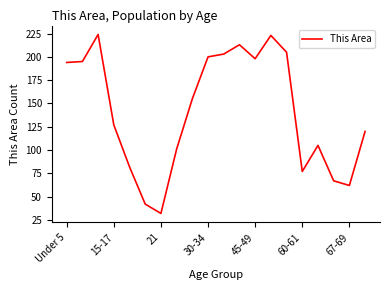

What is the greatest value displayed?

224